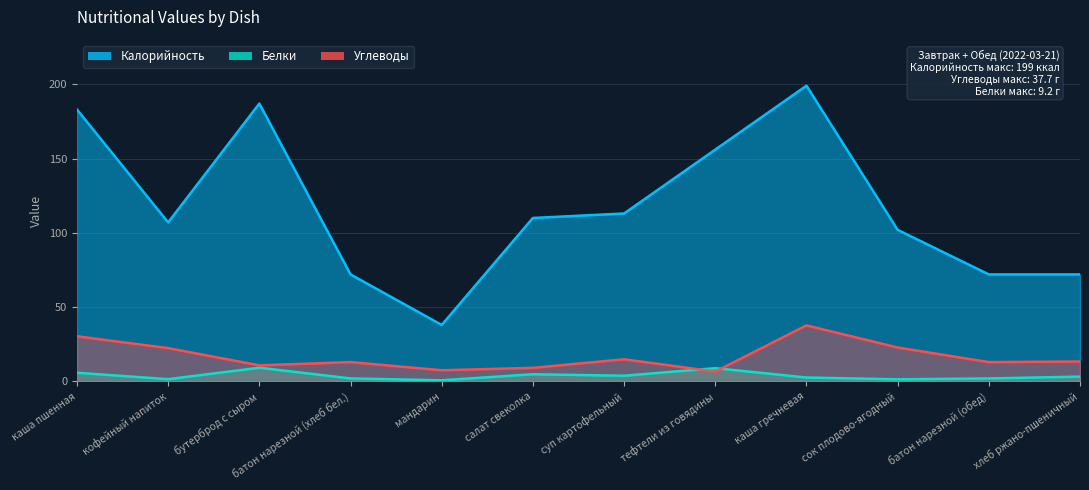

True or false: Белки has more than 1 points higher than both neighbors.

True